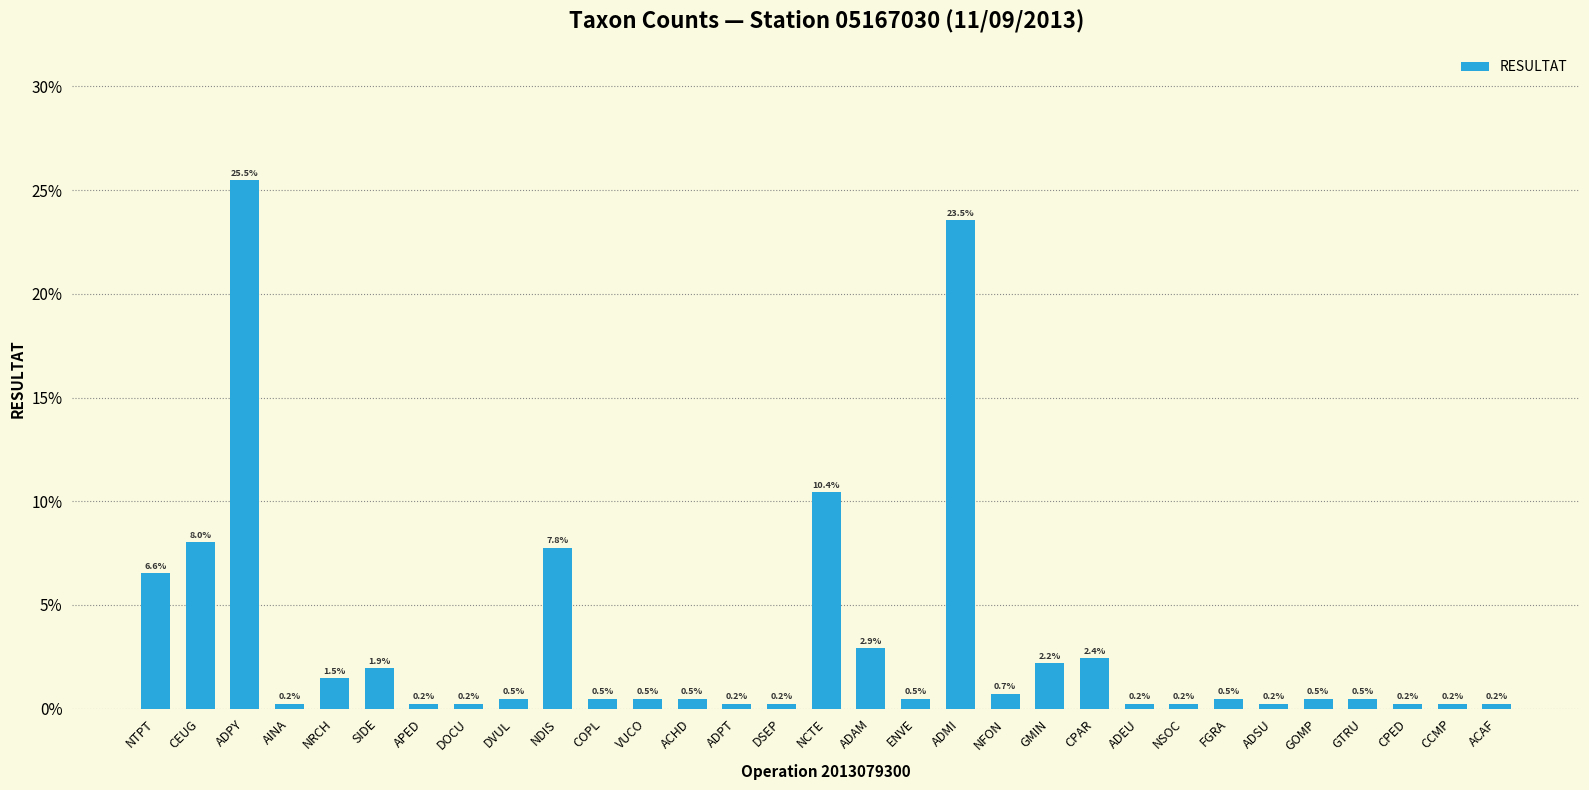

Rank the categories by value from highest to lowest.

ADPY, ADMI, NCTE, CEUG, NDIS, NTPT, ADAM, CPAR, GMIN, SIDE, NRCH, NFON, DVUL, COPL, VUCO, ACHD, ENVE, FGRA, GOMP, GTRU, AINA, APED, DOCU, ADPT, DSEP, ADEU, NSOC, ADSU, CPED, CCMP, ACAF